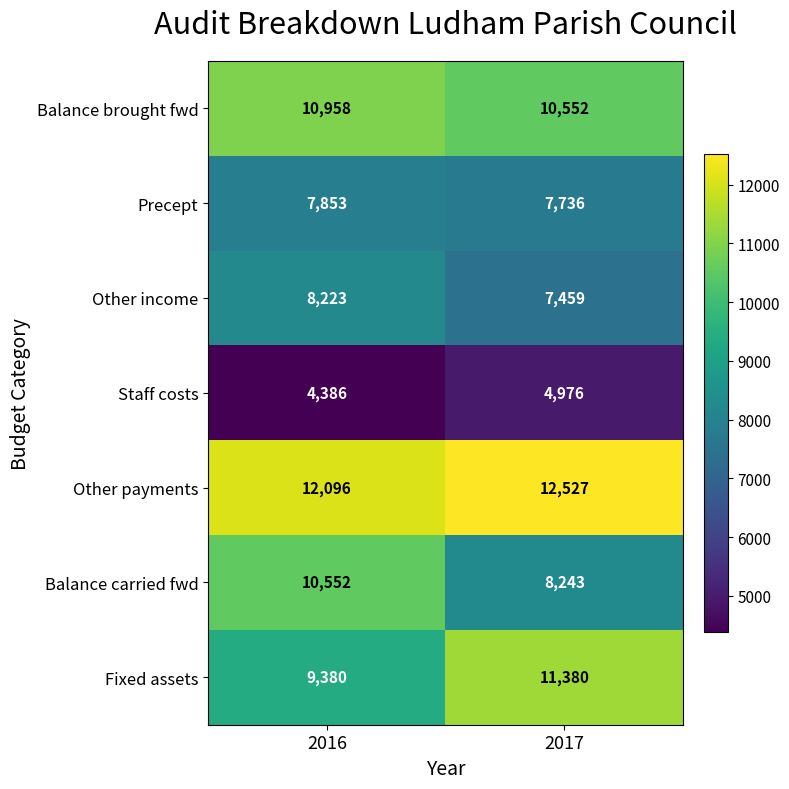

Which series has the largest total across all categories?

Other payments